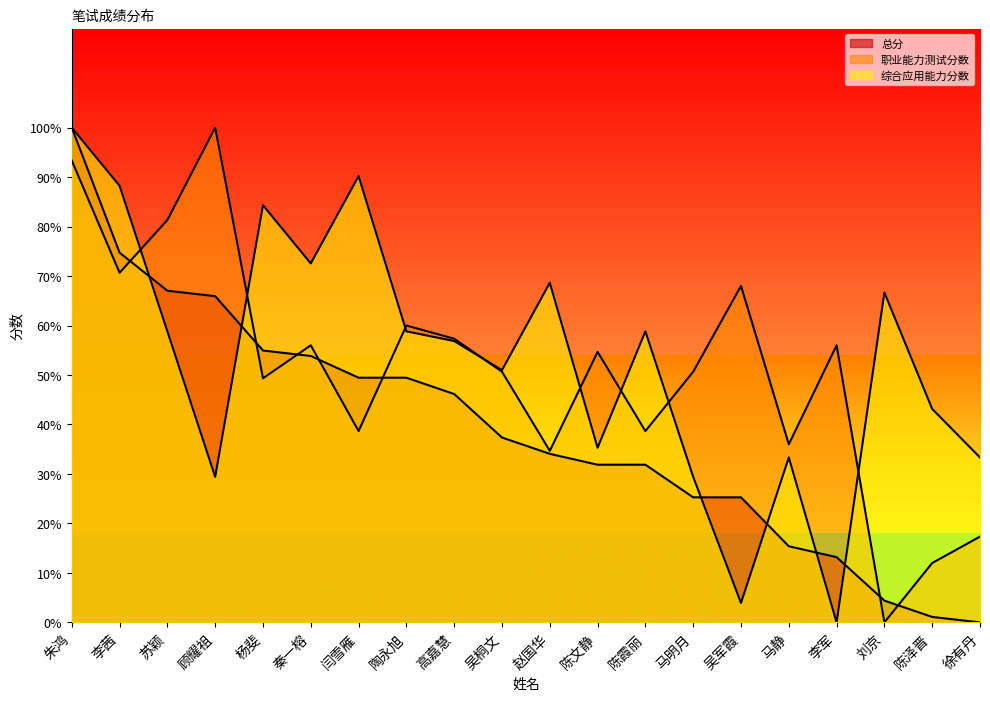

Is it true that 总分 equals 14.5 at 吴军霞?

False